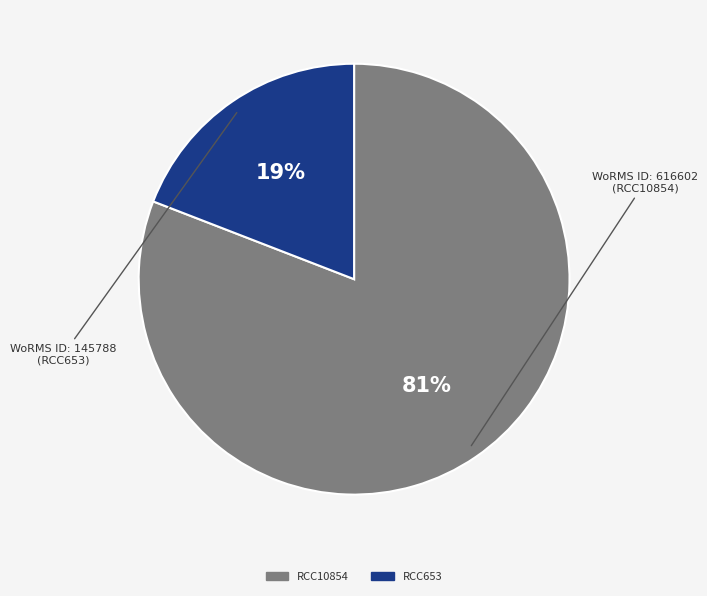

Combined, do RCC10854 and RCC653 account for over 50%?

Yes